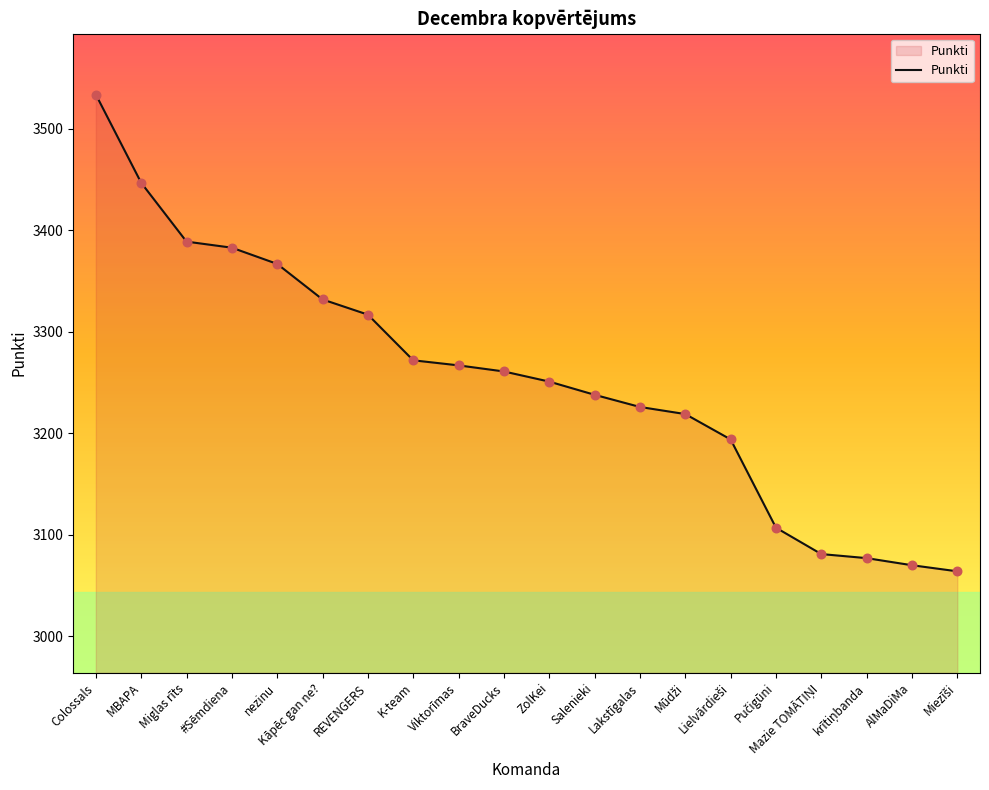

What is the change in value from Miglas rīts to AlMaDiMa?

-319